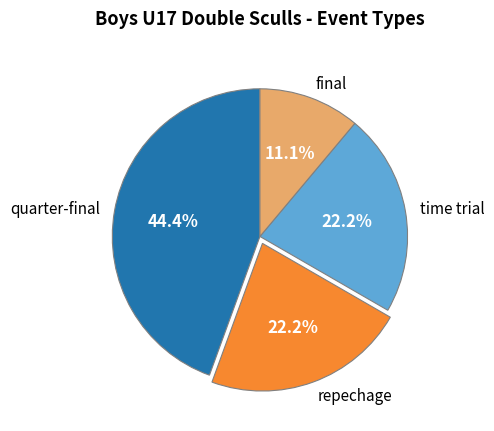

Does repechage represent more than half of the total?

No